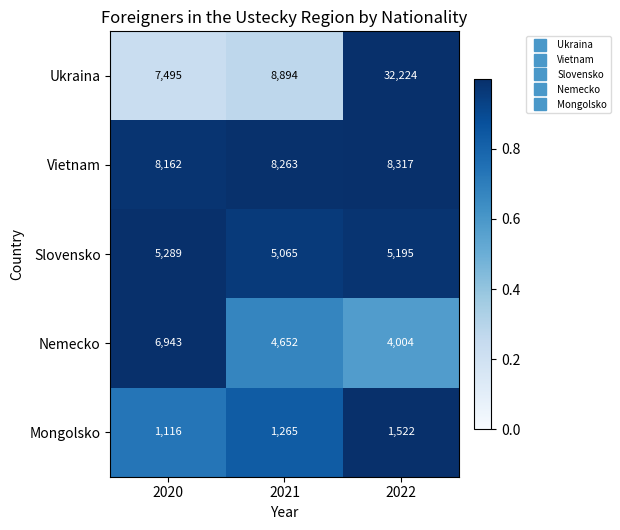

At which category is the sum across all series the highest?

2022